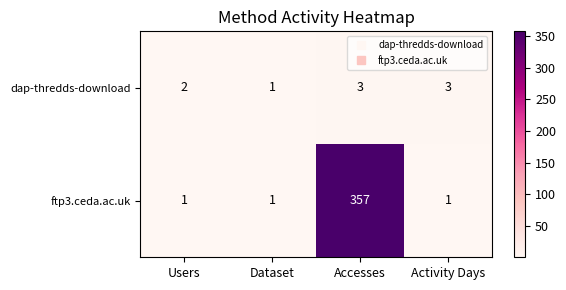

What is the total value across all series at Activity Days?

4